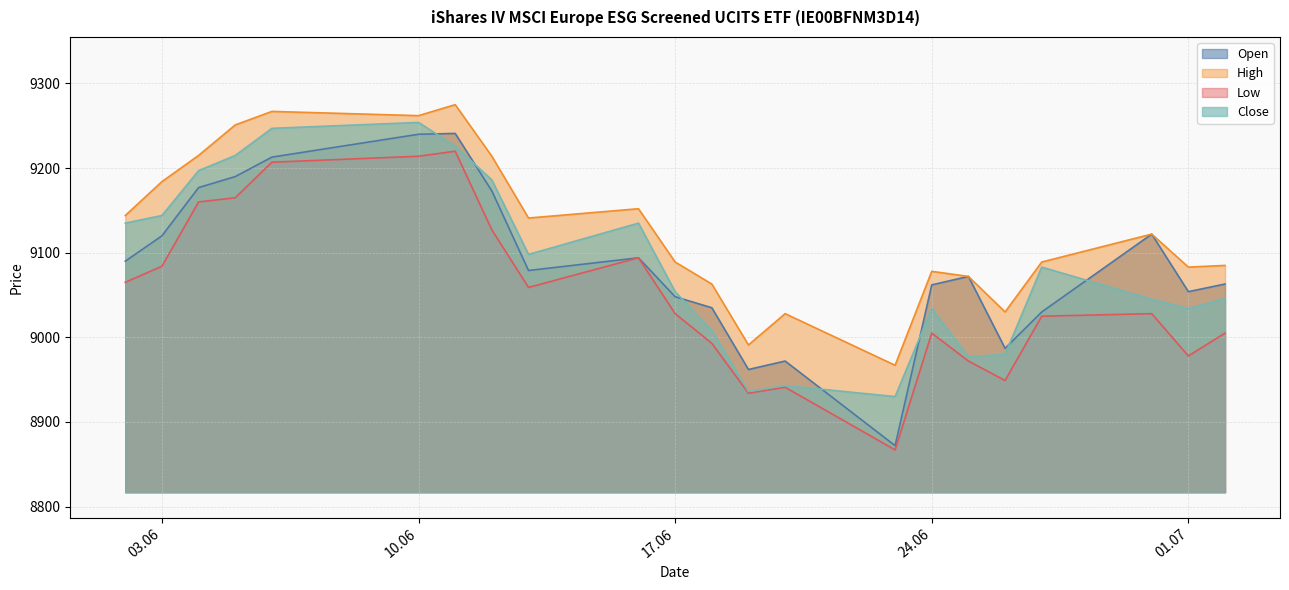

True or false: High has more than 0 points higher than both neighbors.

True